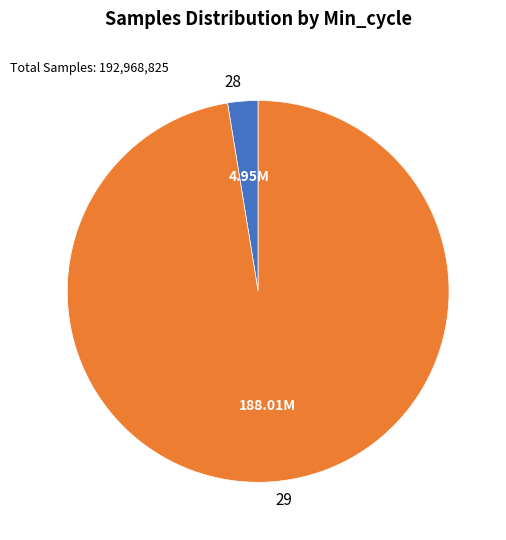

What is the largest slice in the pie chart?

29